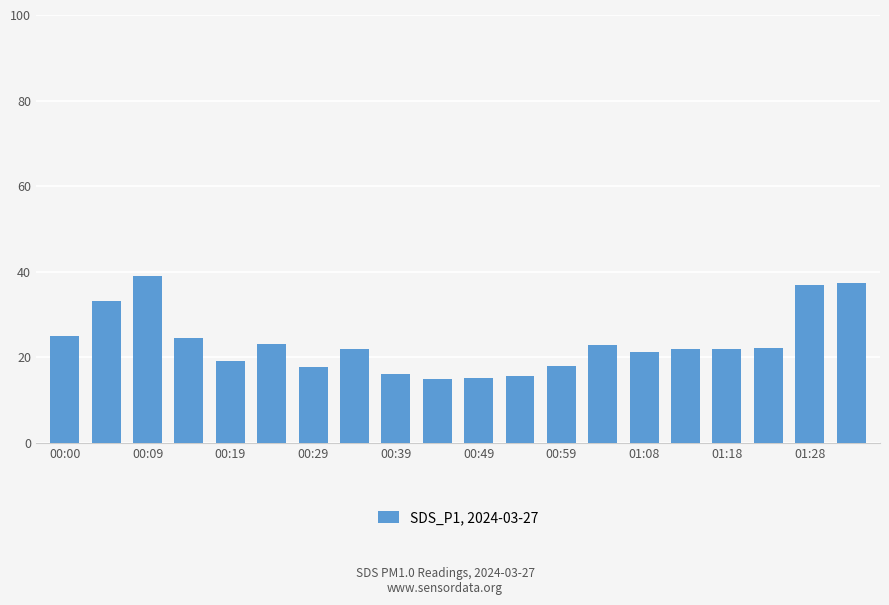

What is the difference between the maximum and second lowest values?

23.7